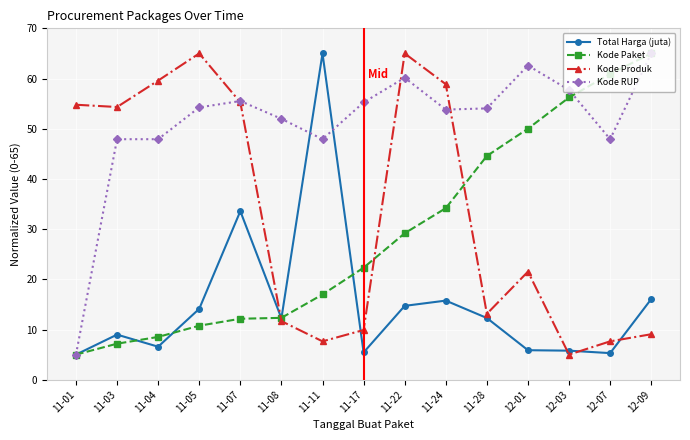

Which category has the lowest value in the Kode Produk series?

12-03